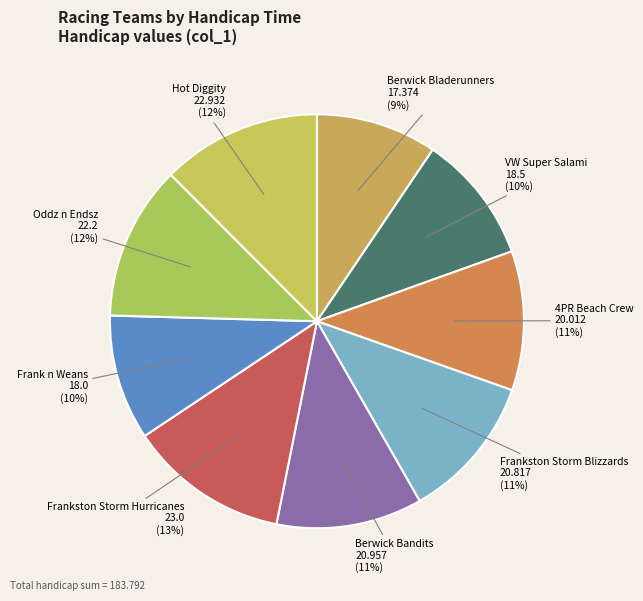

Between Hot Diggity and Frank n Weans, which is larger?

Hot Diggity